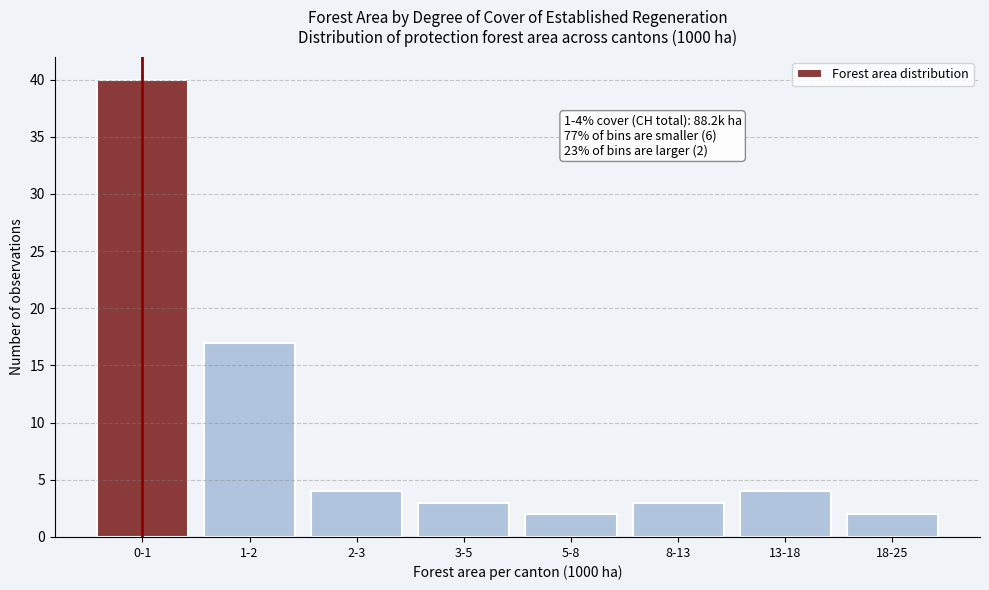

Reading left to right, transcribe all the data shown in this chart.

40	17	4	3	2	3	4	2